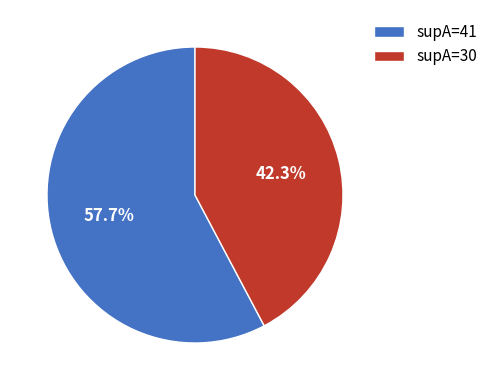

Which has a higher value, supA=30 or supA=41?

supA=41